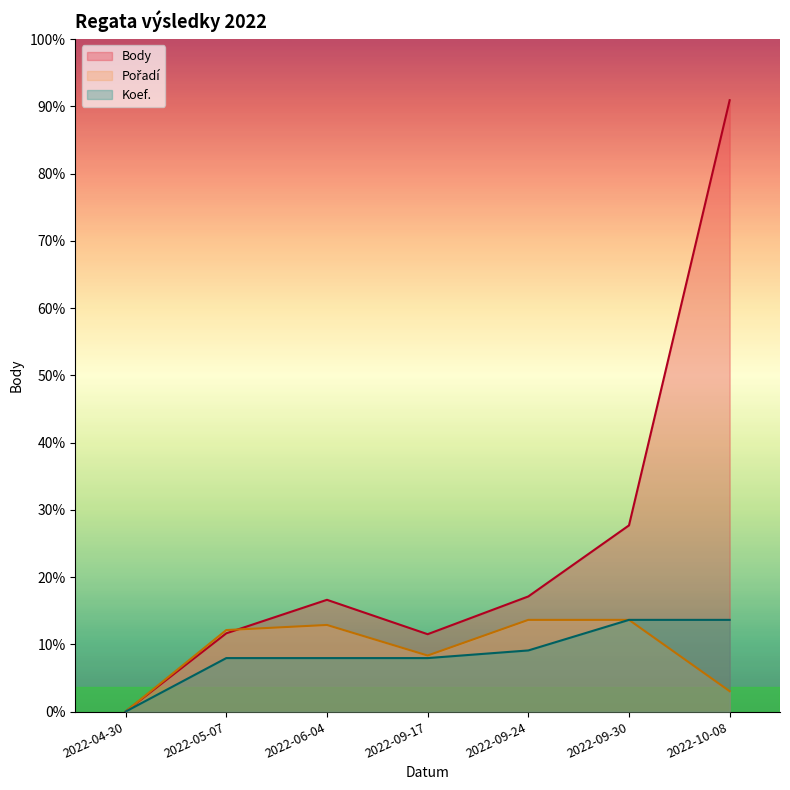

Is the value of Pořadí at 2022-10-08 greater than the value of Body at 2022-09-17?

No